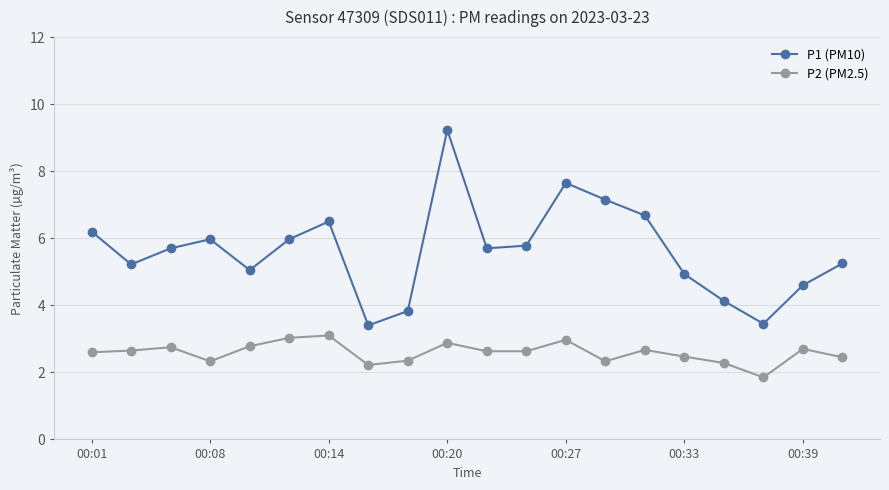

What is the minimum value shown in the chart?

1.9